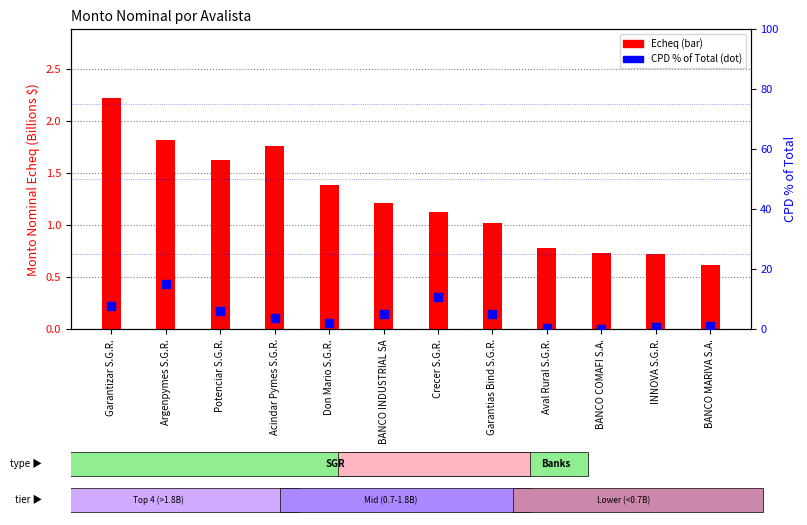

Which series reaches the maximum Y coordinate?

CPD %